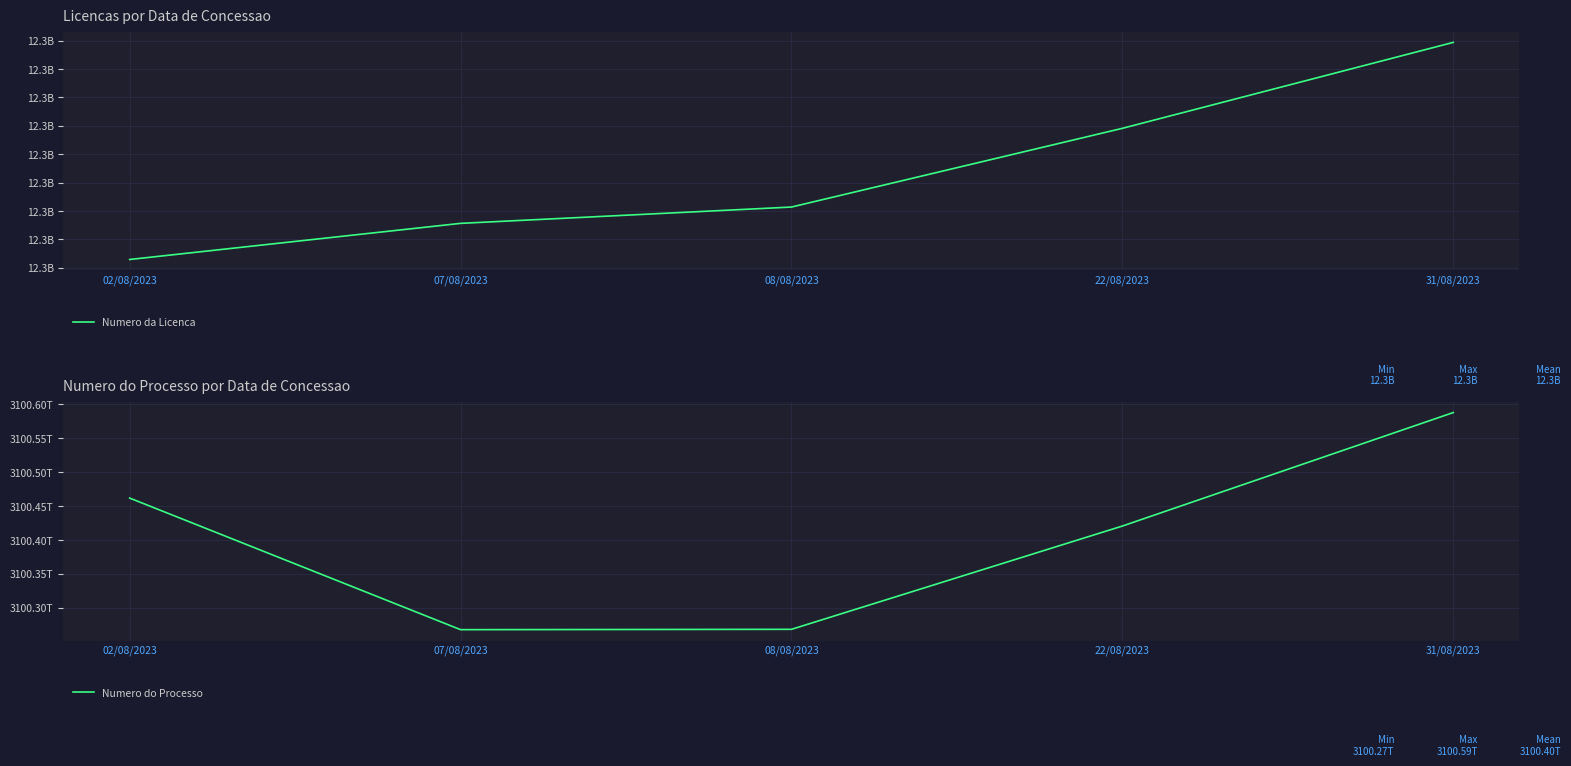

What is the label of the 2nd point from the left?

07/08/2023